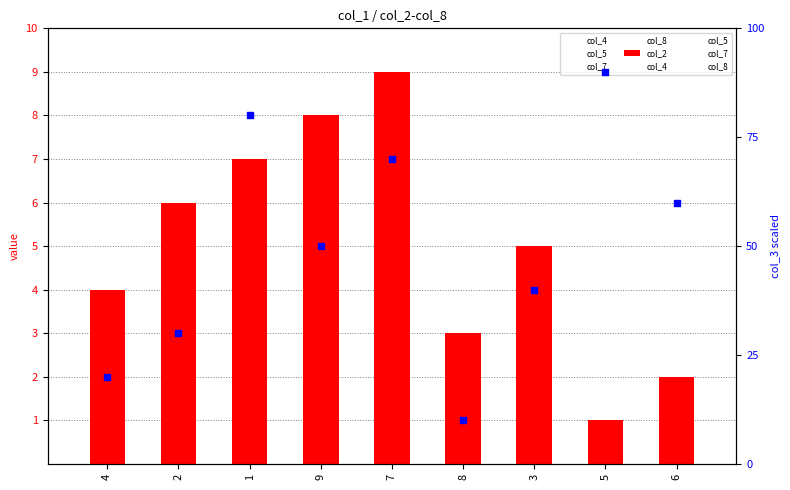

At which category is the sum across all series the highest?

5